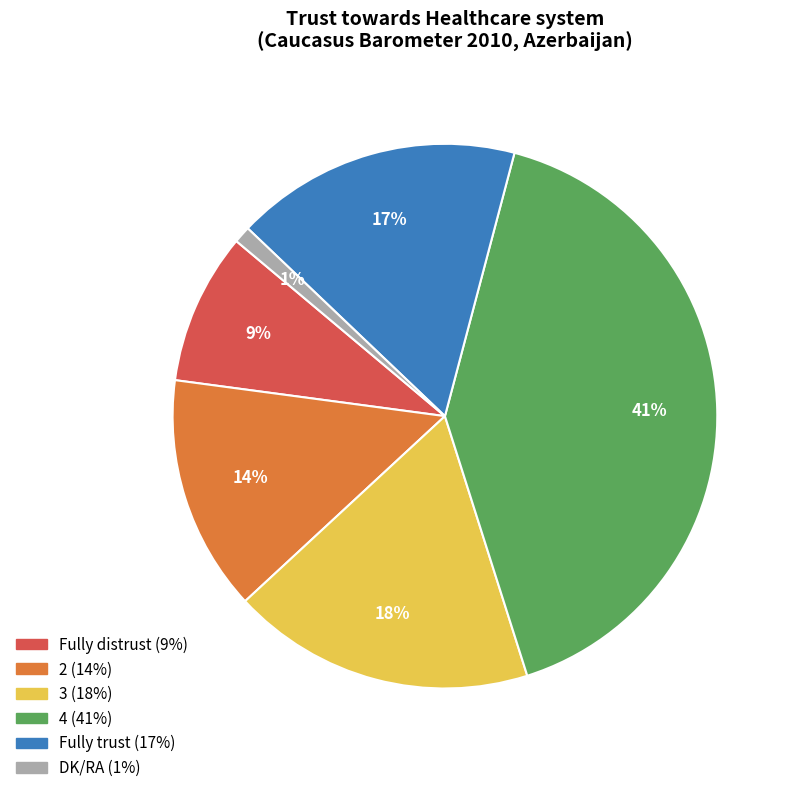

Combined, do 4 and Fully trust account for over 50%?

Yes